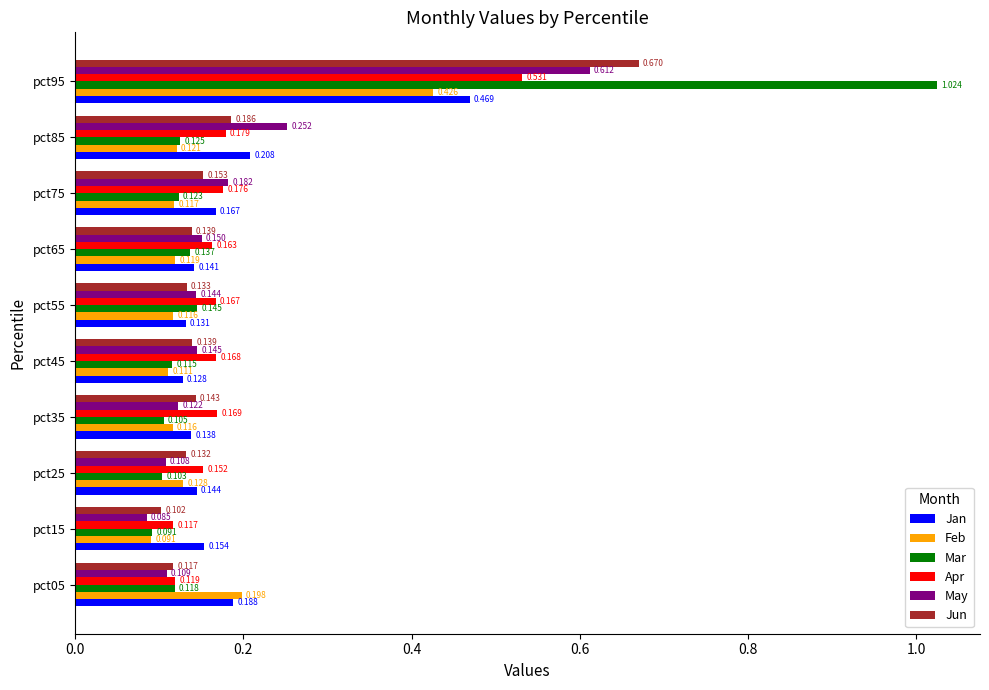

List the series in order of their peak value, lowest first.

Feb, Jan, Apr, May, Jun, Mar